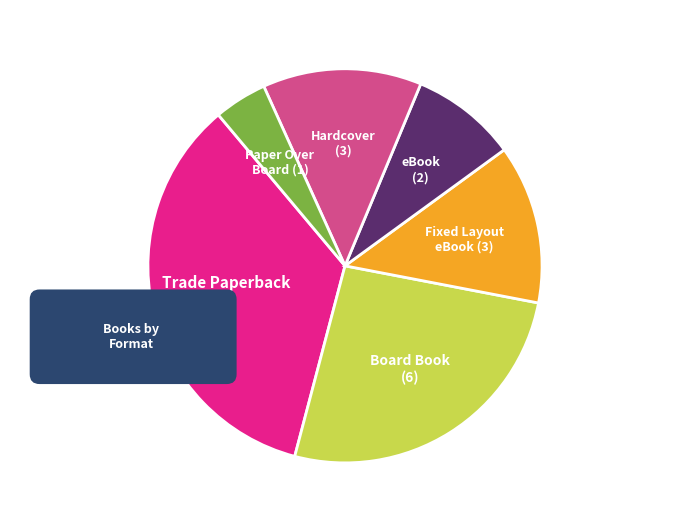

Count the number of slices in the pie.

6